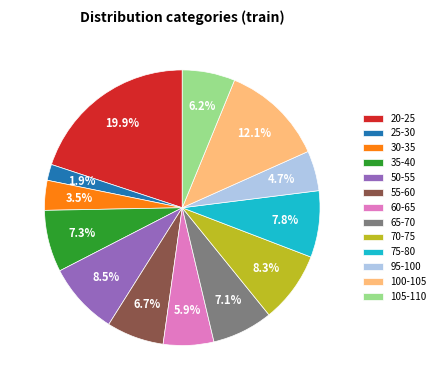

What is the largest slice in the pie chart?

20-25